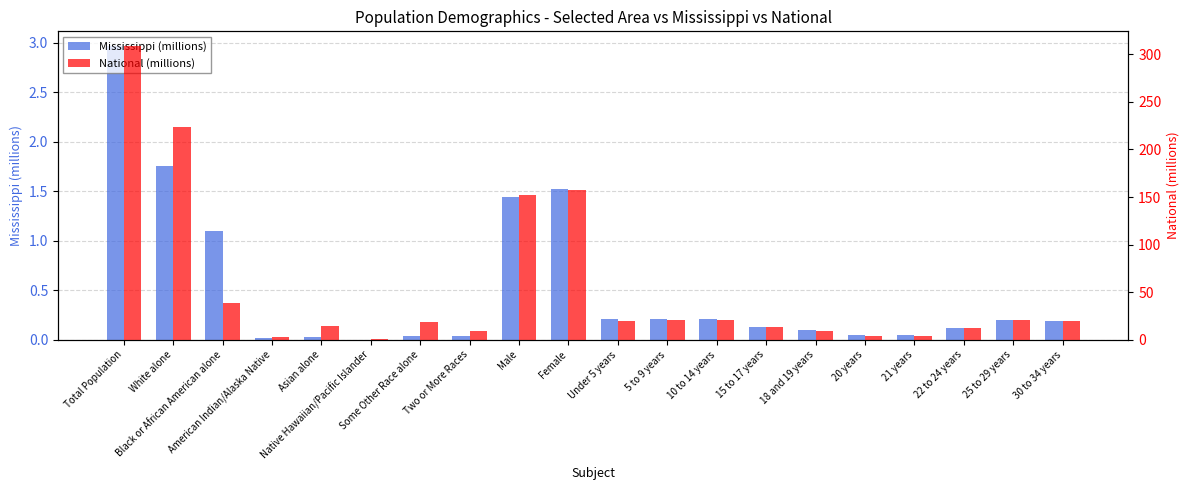

Rank the series at White alone from lowest to highest value.

Mississippi (millions), National (millions)